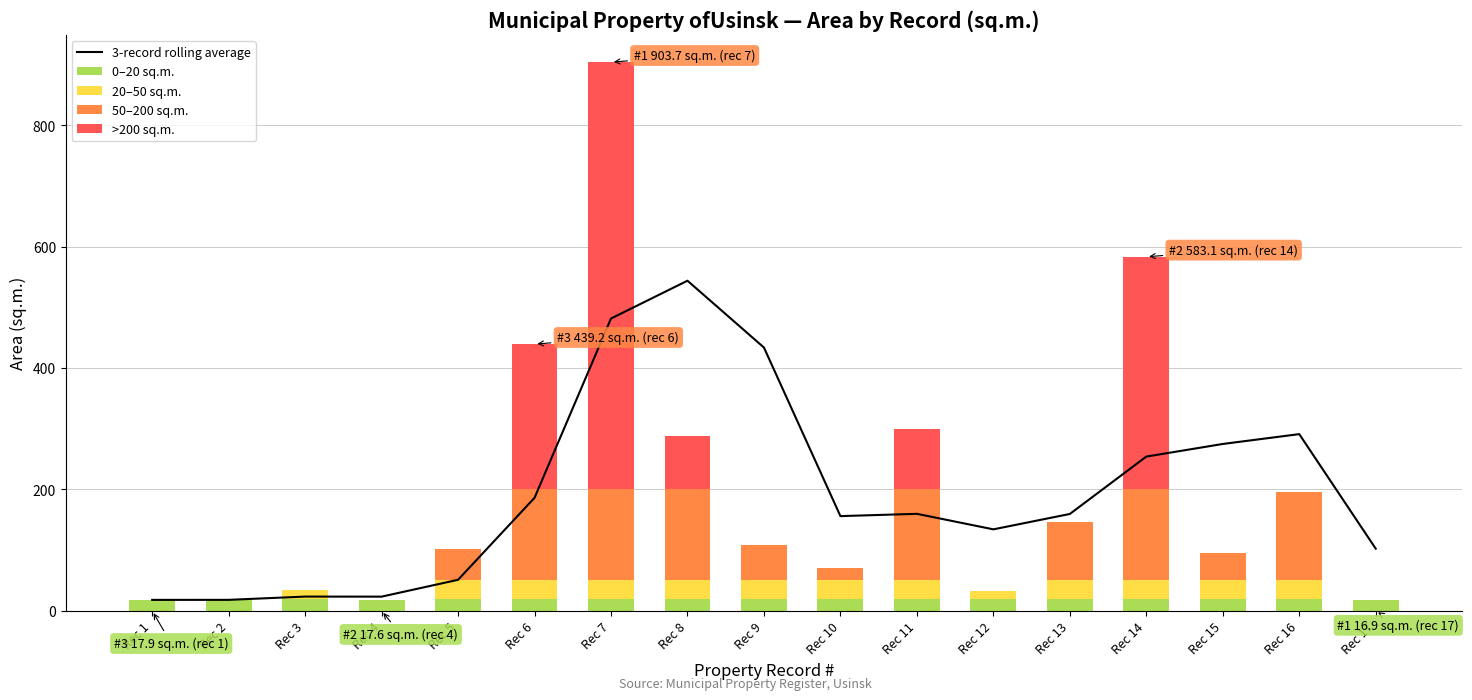

The value of 0–20 sq.m. at Rec 6 is 20.0. True or false?

True